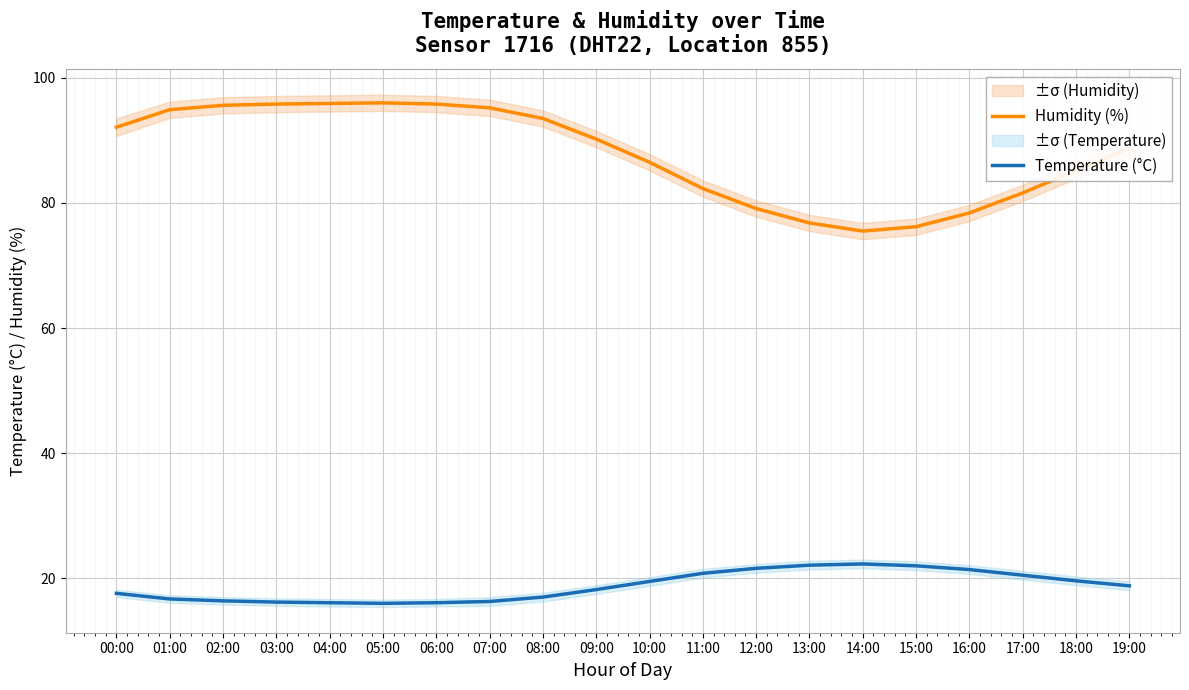

List the series in order of their overall mean, highest first.

Humidity (%), Temperature (°C)